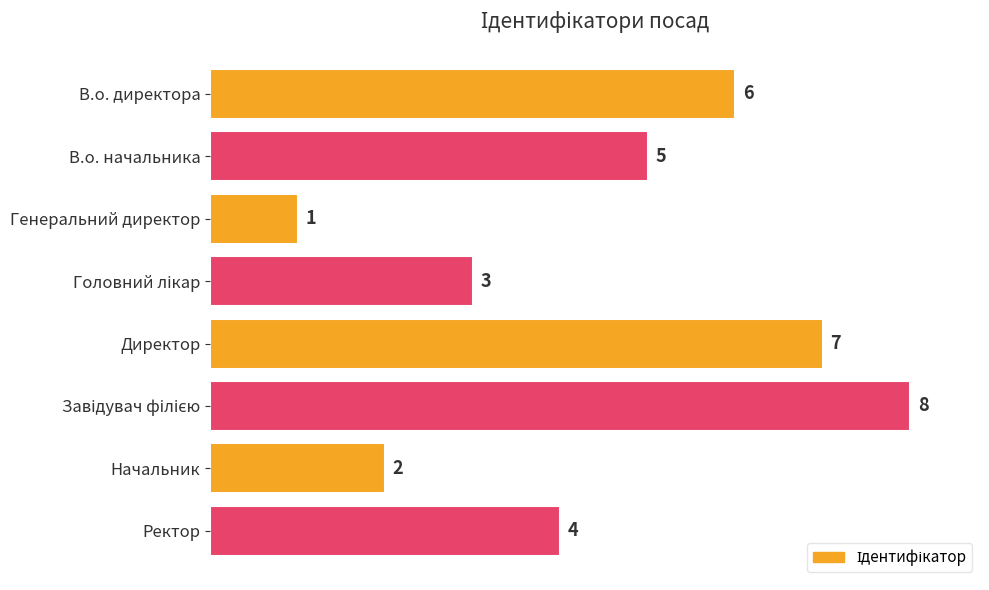

Which category has the lowest value across all series?

Генеральний директор